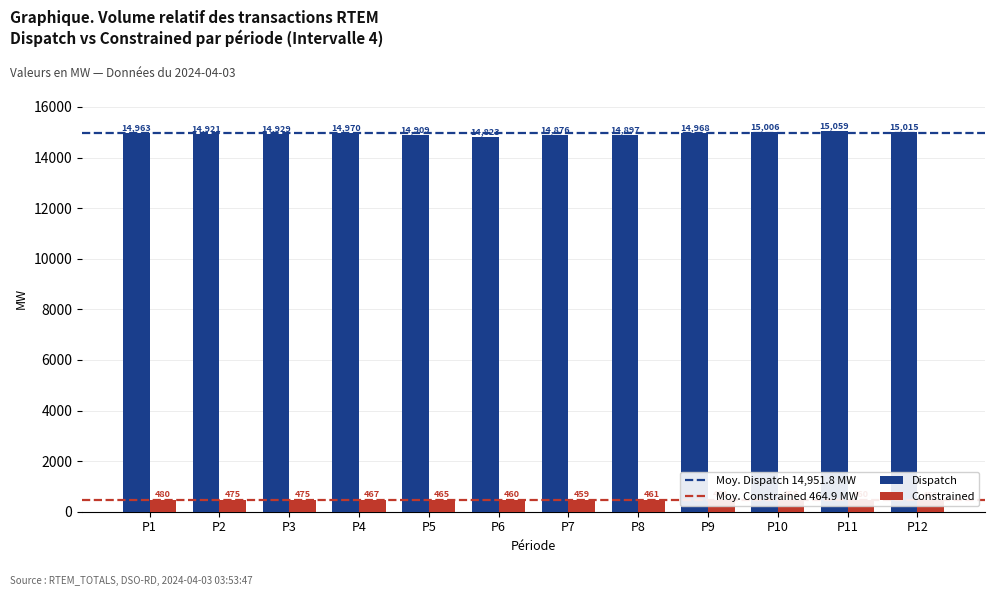

Which series has the largest range (max minus min)?

Total Load